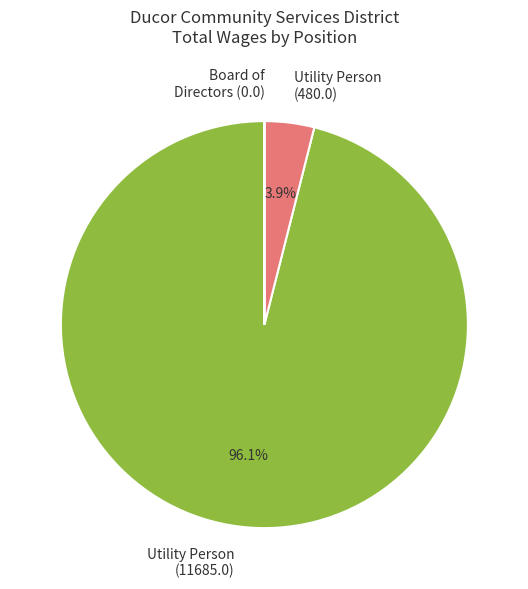

Which slice represents more than half of the pie?

Utility Person (11685.0)